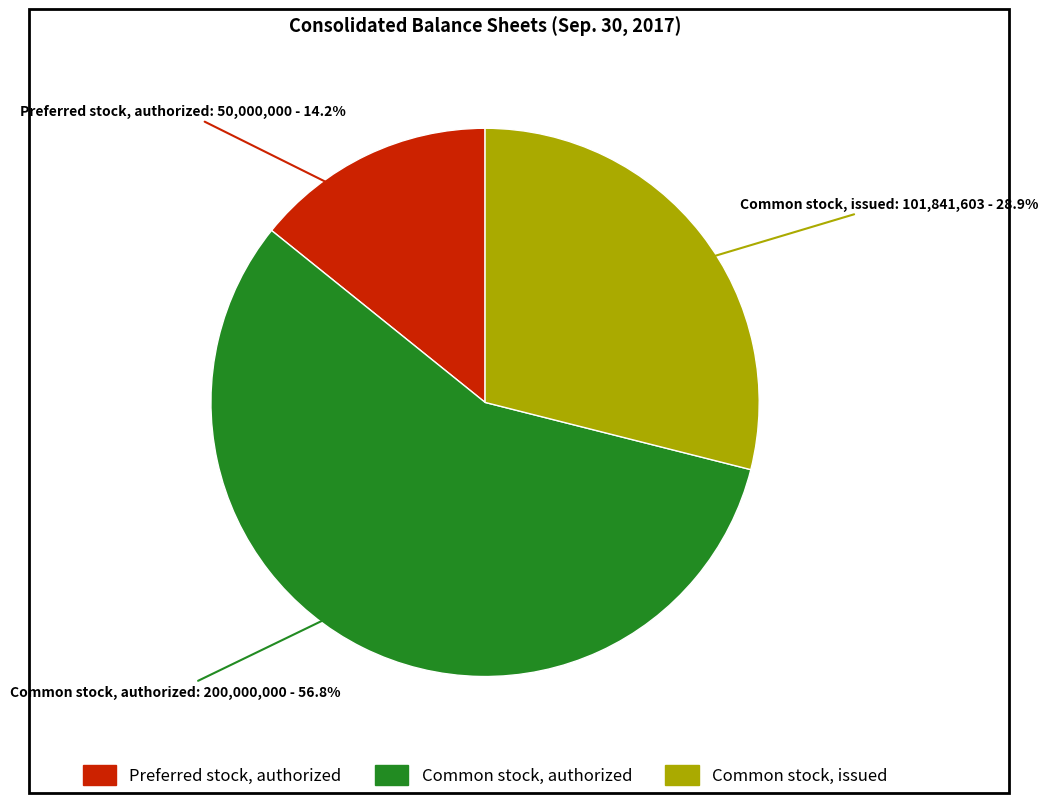

How many slices are in this pie chart?

3